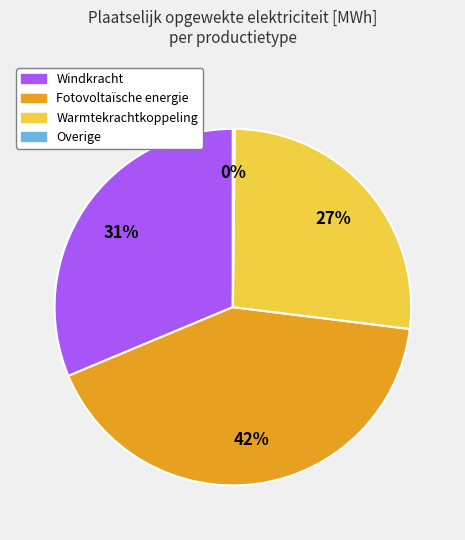

To the nearest percent, what is the average slice percentage?

25%